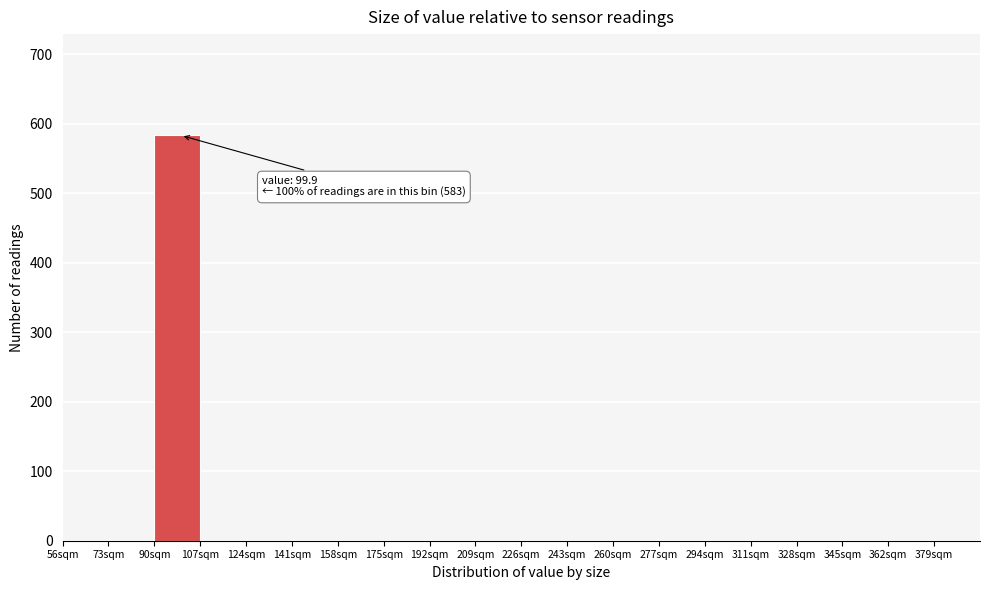

Over which range of the x-axis is the bar tallest?

90 to 107